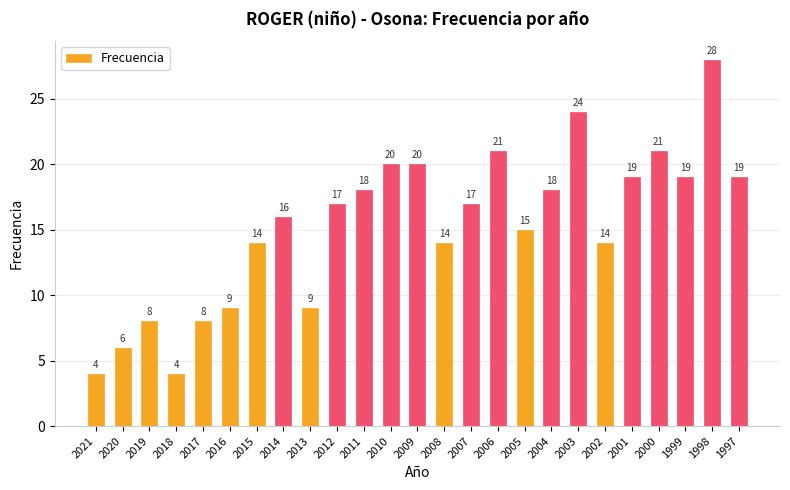

What is the greatest value displayed?

28